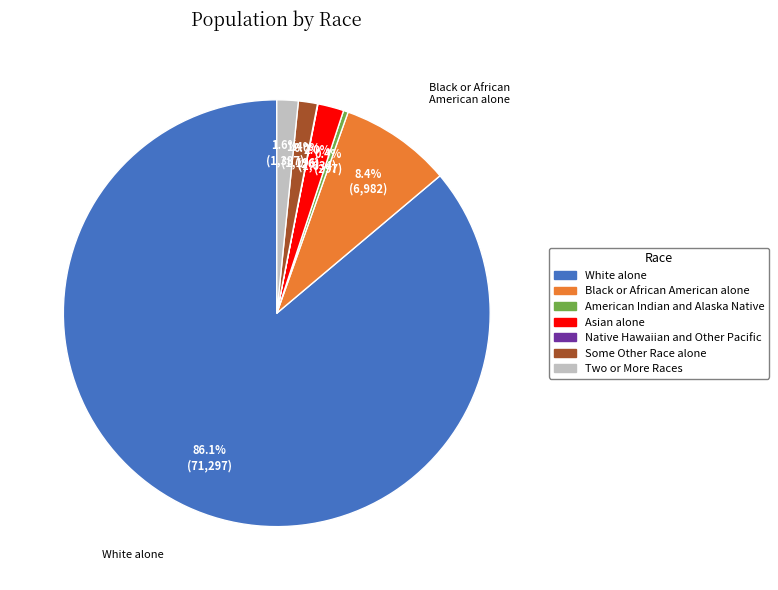

The Black or African American alone slice represents 17% of the pie. True or false?

False